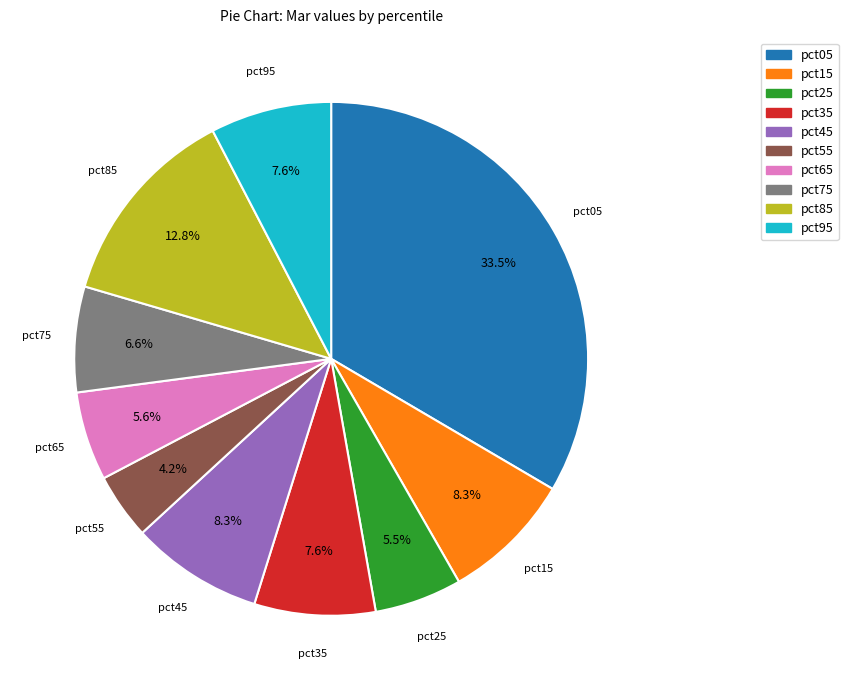

To the nearest percent, what percentage of the pie is pct35?

8%